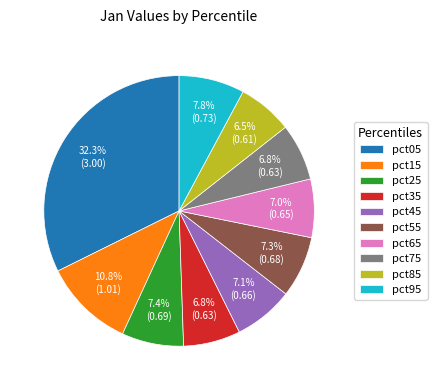

Which slice is the largest?

pct05